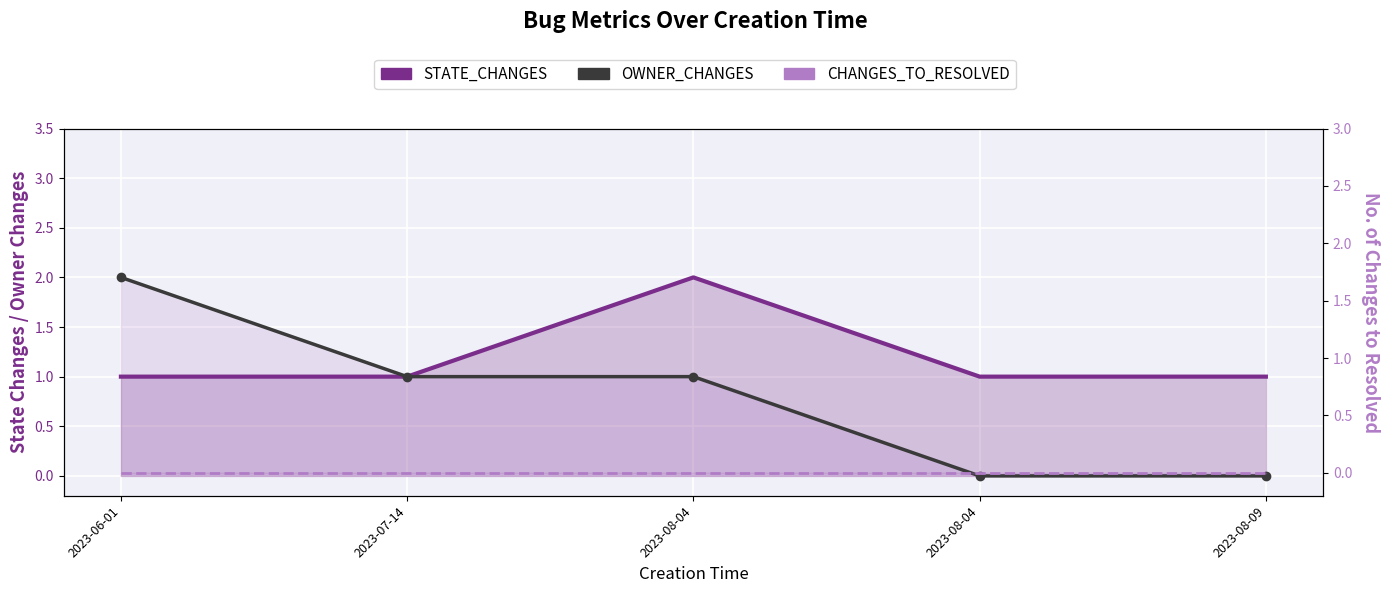

Which category has the highest value across all series?

2023-08-04